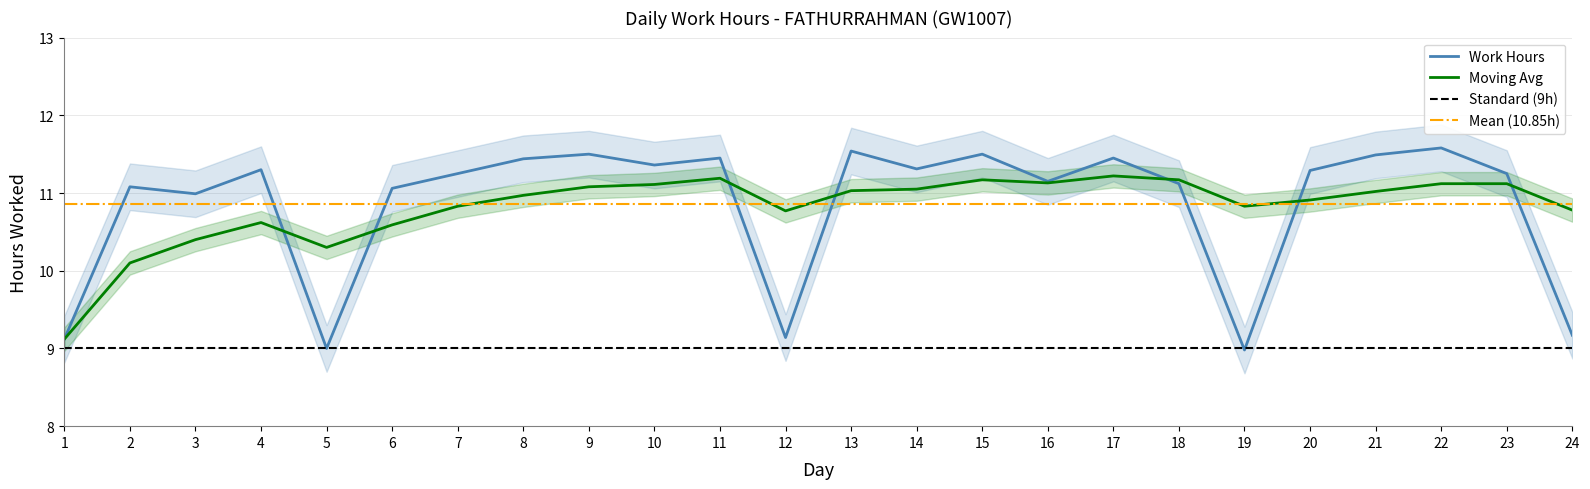

True or false: Work Hours has a value of 11.1 at 18.

True